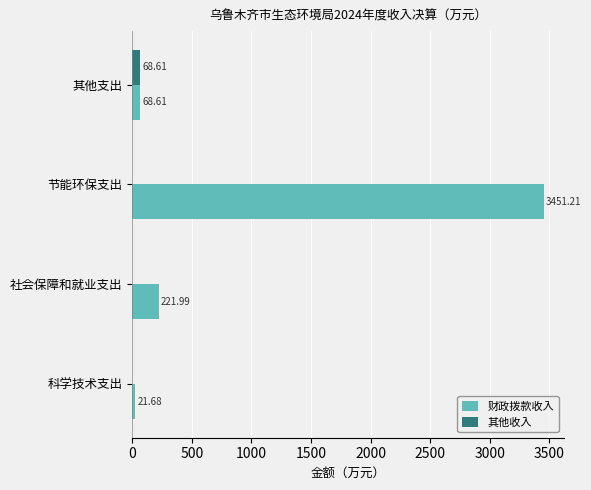

Is the value of 其他收入 at 社会保障和就业支出 greater than the value of 财政拨款收入 at 社会保障和就业支出?

No